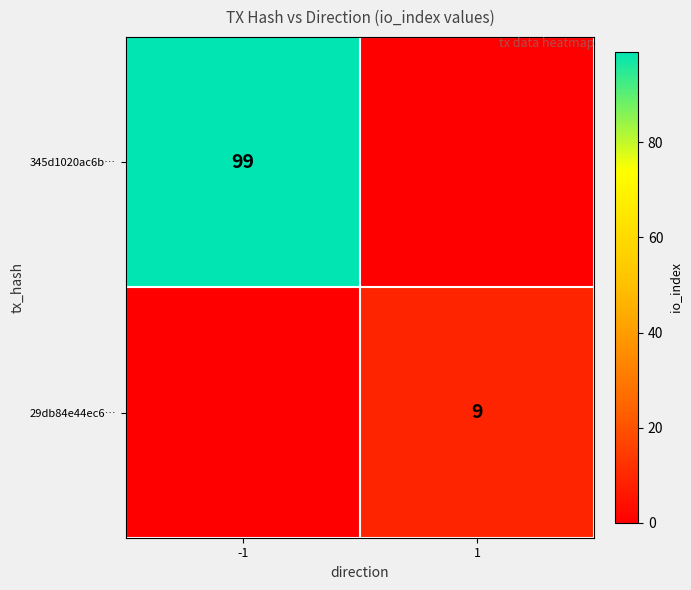

Is it true that 29db84e44ec6… equals 2 at 1?

False